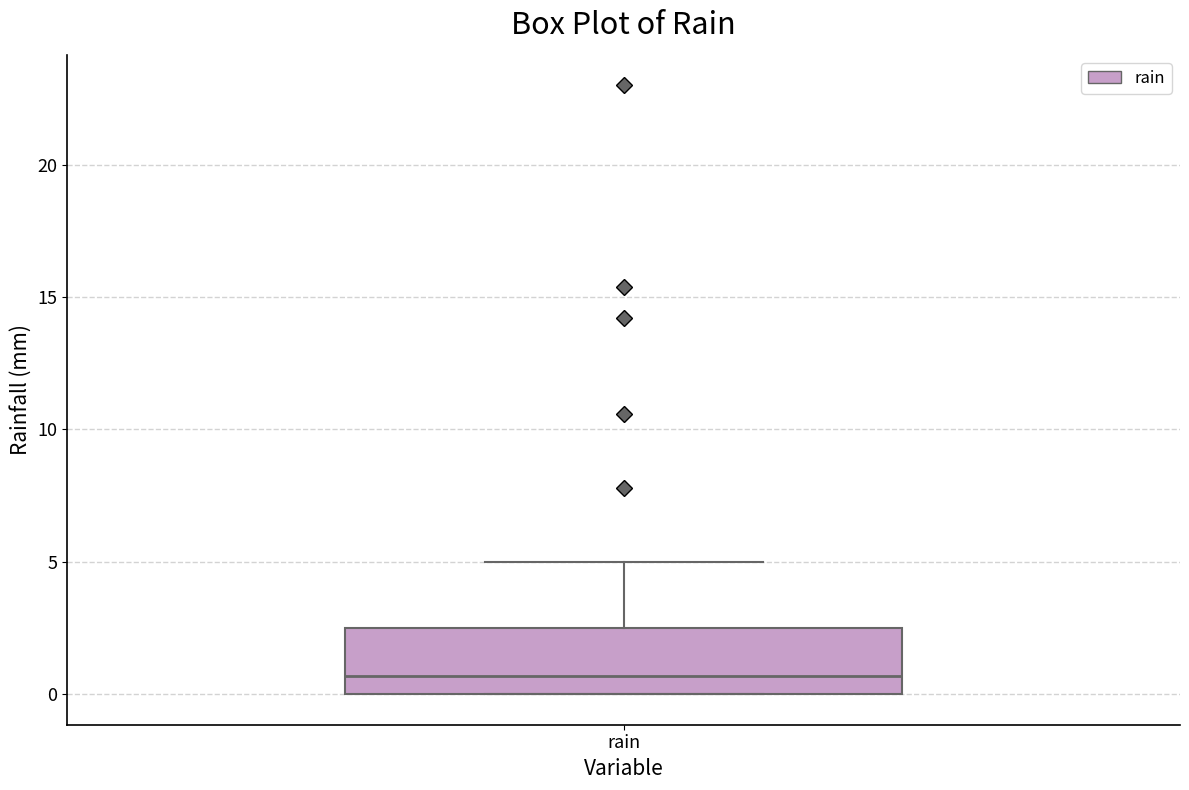

Transcribe this box plot: give where the median line is, the range the box spans, and where the two whiskers end, as read against the y-axis. The values are not printed on the chart, so give them approximately, as read against the axis.

median 0.5, box 0.0 to 2.5, whiskers 0.0 to 5.0